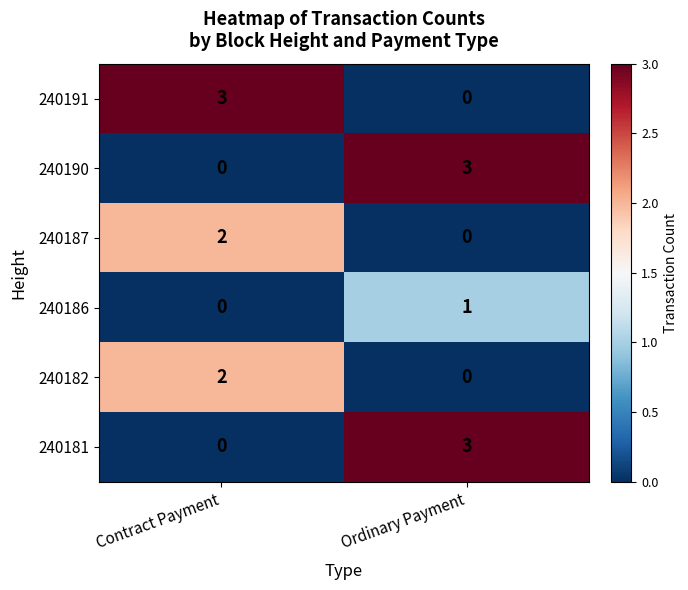

At which label does 240181 reach its minimum?

Contract Payment